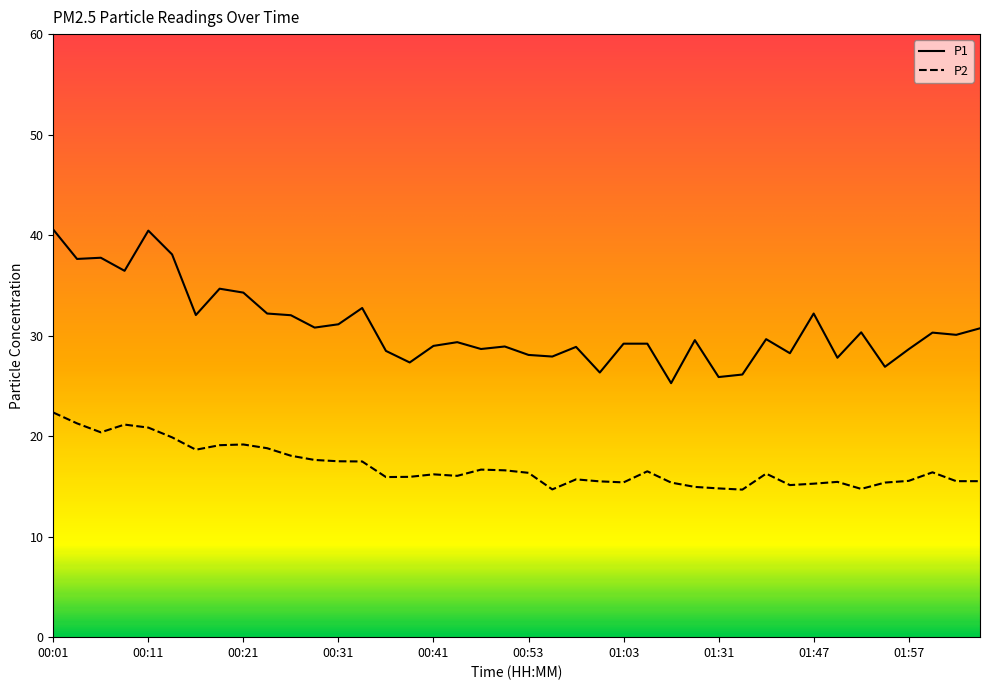

Which series has the widest spread of values?

P1